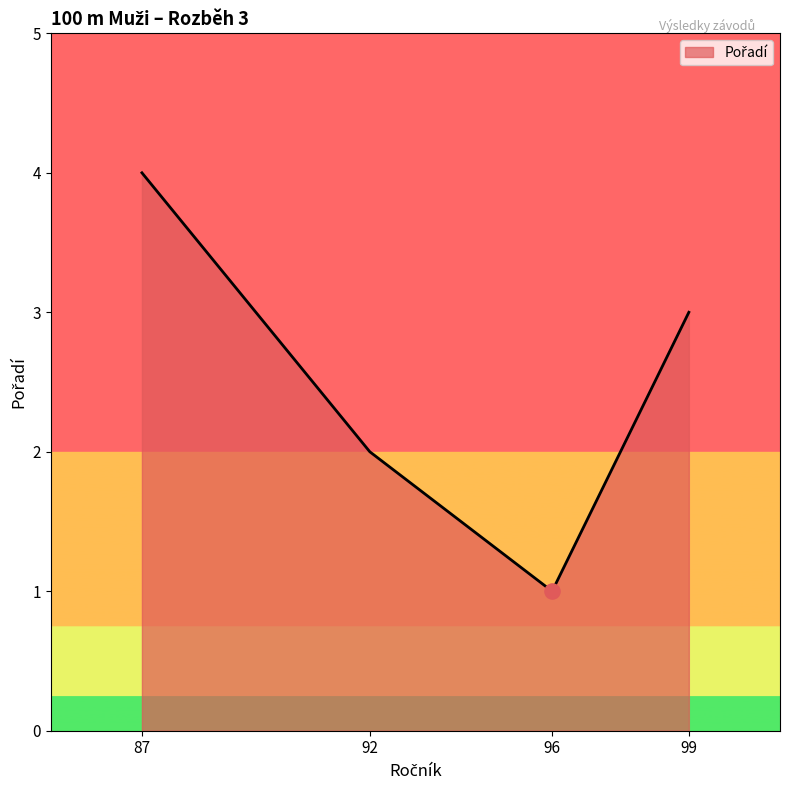

What is the ratio of the value at 99 to the value at 96?

3.0